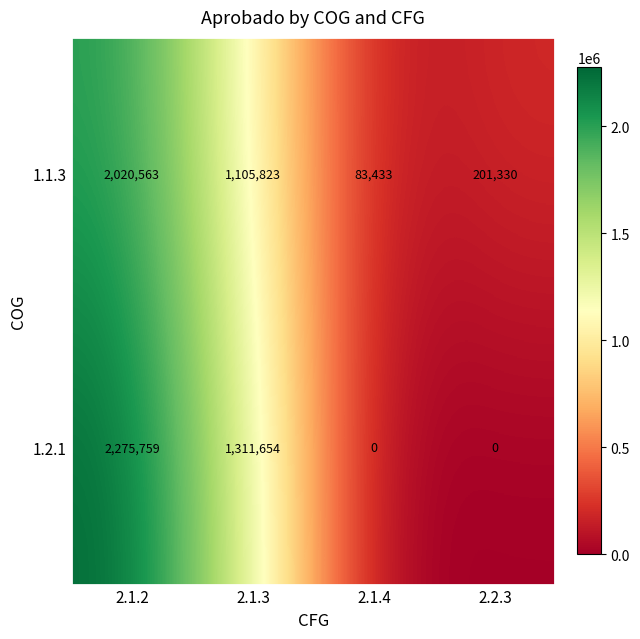

Which series has the largest total across all categories?

1.2.1